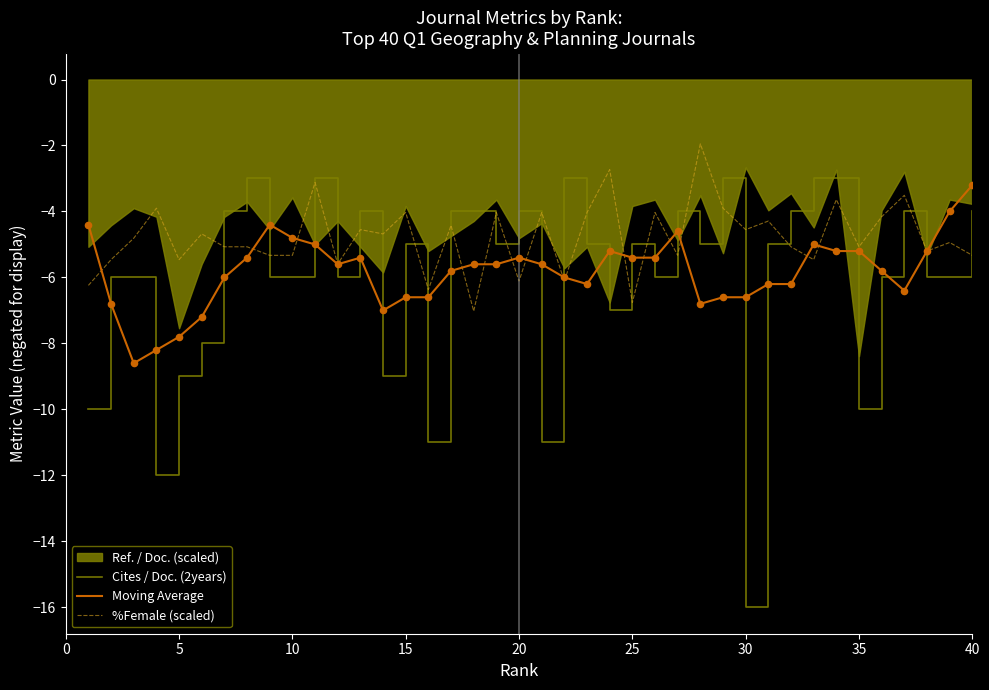

Which series has the largest total across all categories?

%Female (scaled)